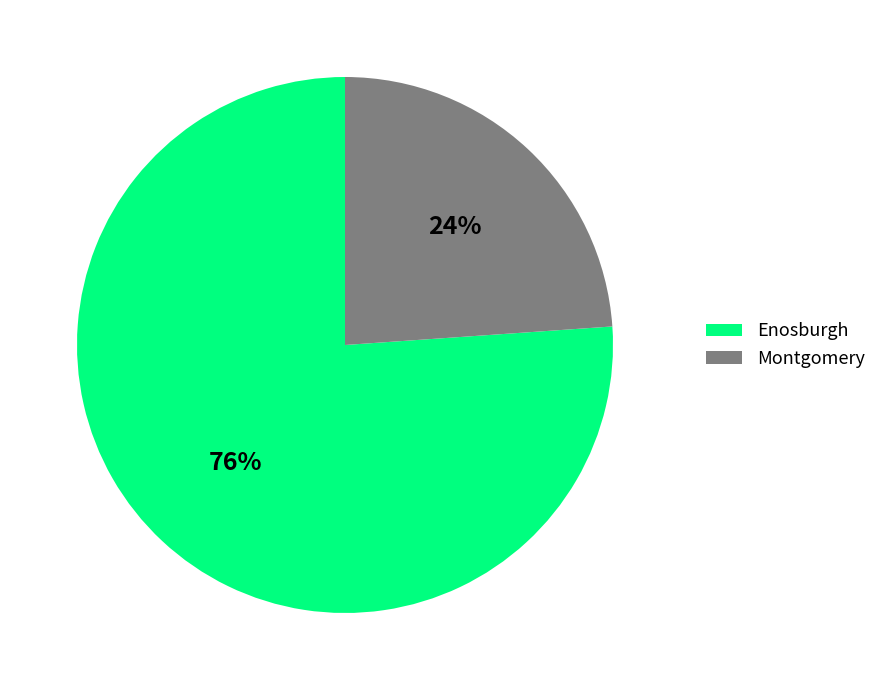

What is the largest slice in the pie chart?

Enosburgh